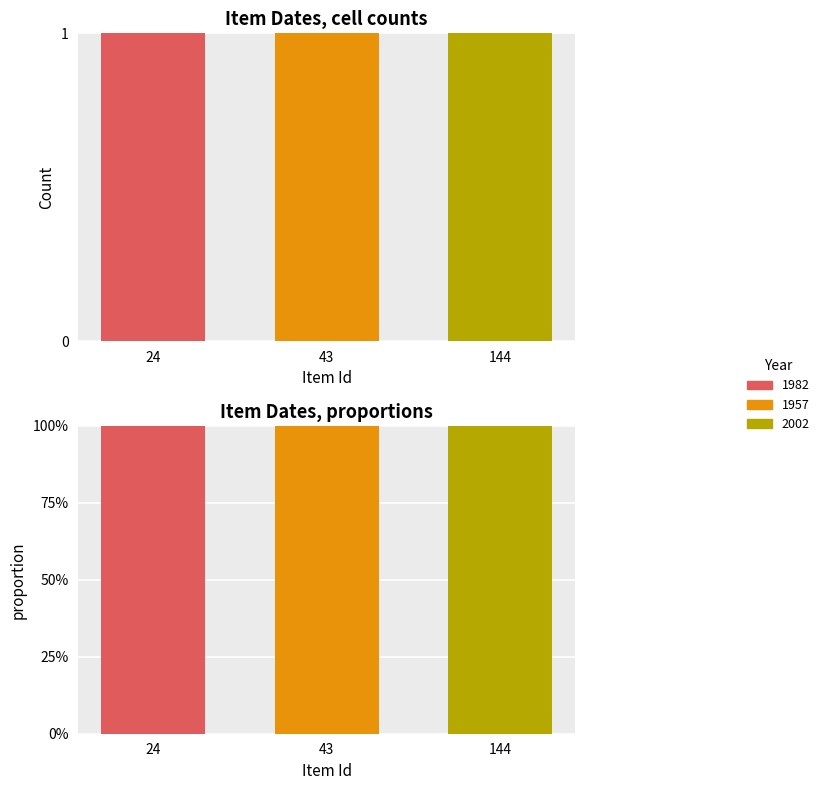

At which label is 1957 closest to 0?

24